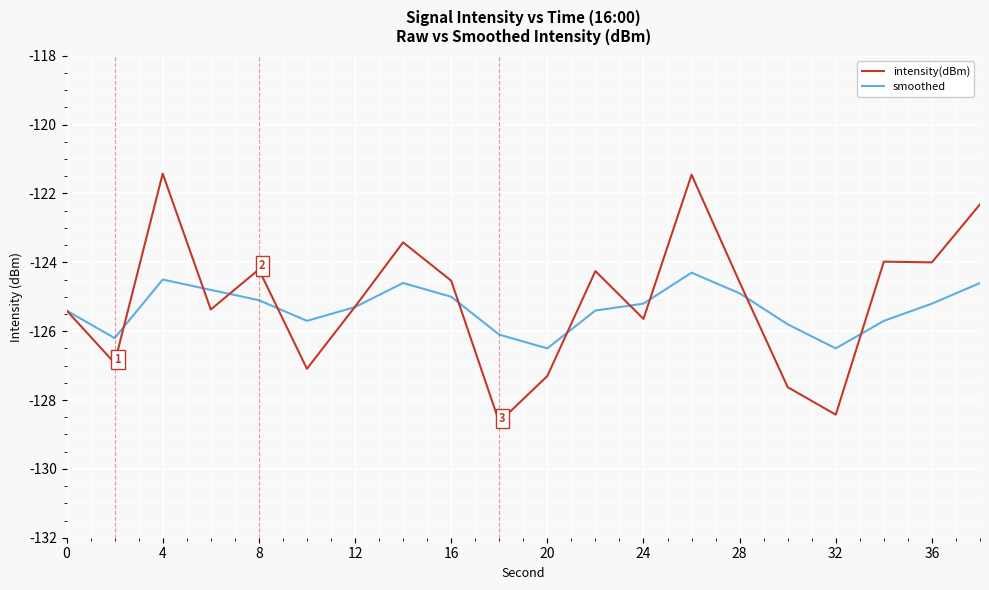

What is the highest value of the intensity(dBm) series?

-121.4